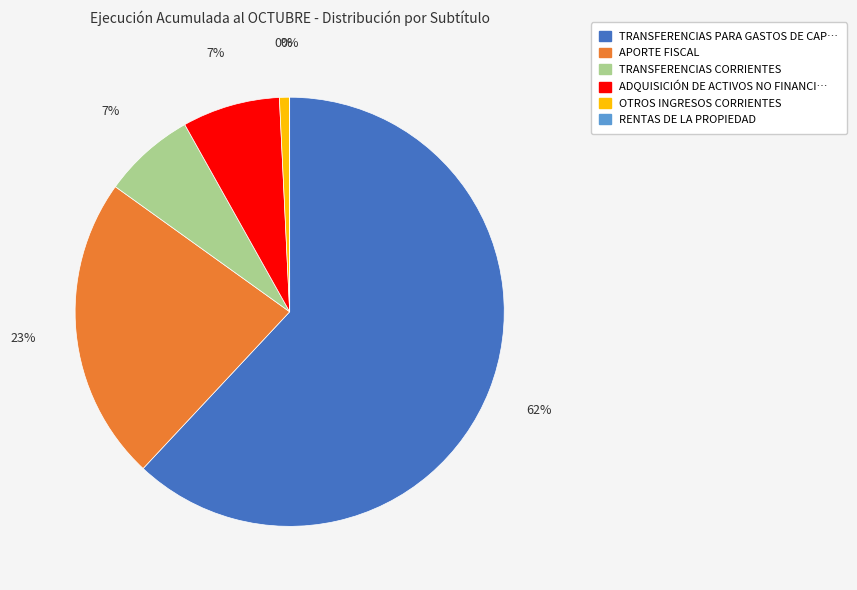

What is the majority slice?

TRANSFERENCIAS PARA GASTOS DE CAPITAL